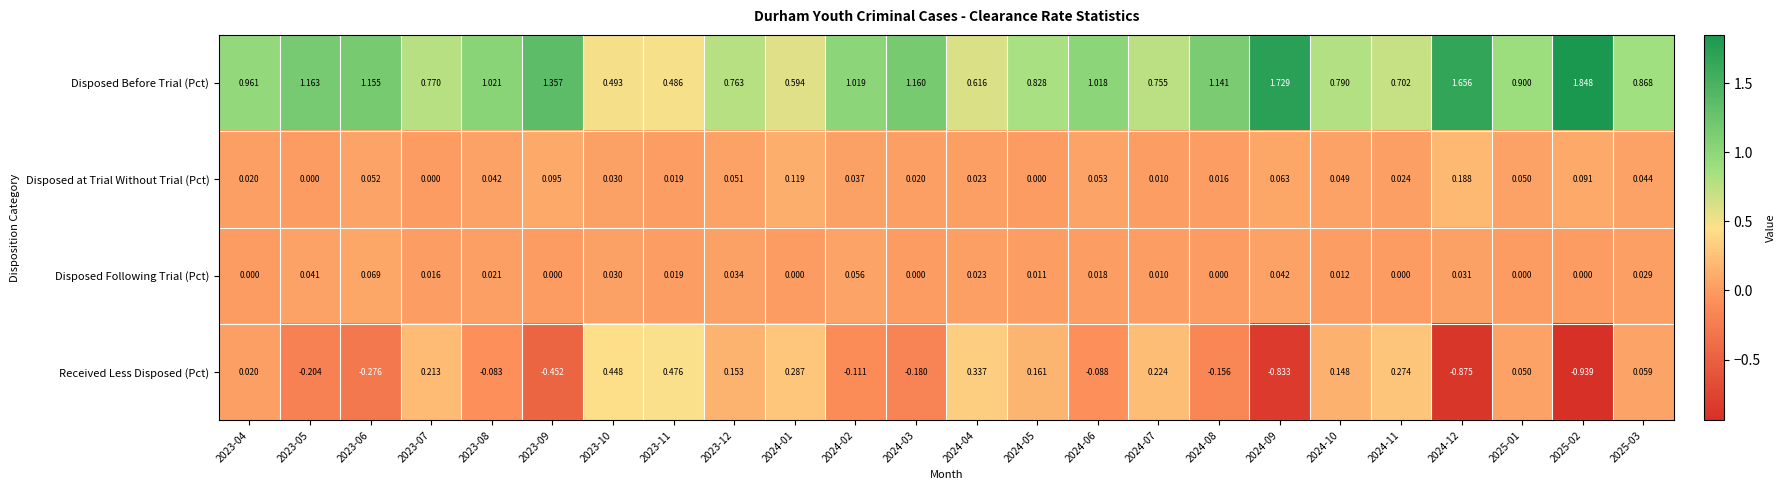

Which series changed the most between 2023-06 and 2024-10?

Received Less Disposed (Pct)